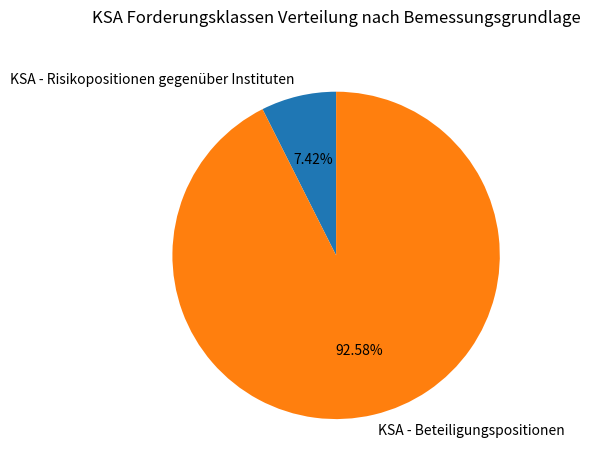

Which slice is the smallest?

KSA - Risikopositionen gegenüber Instituten